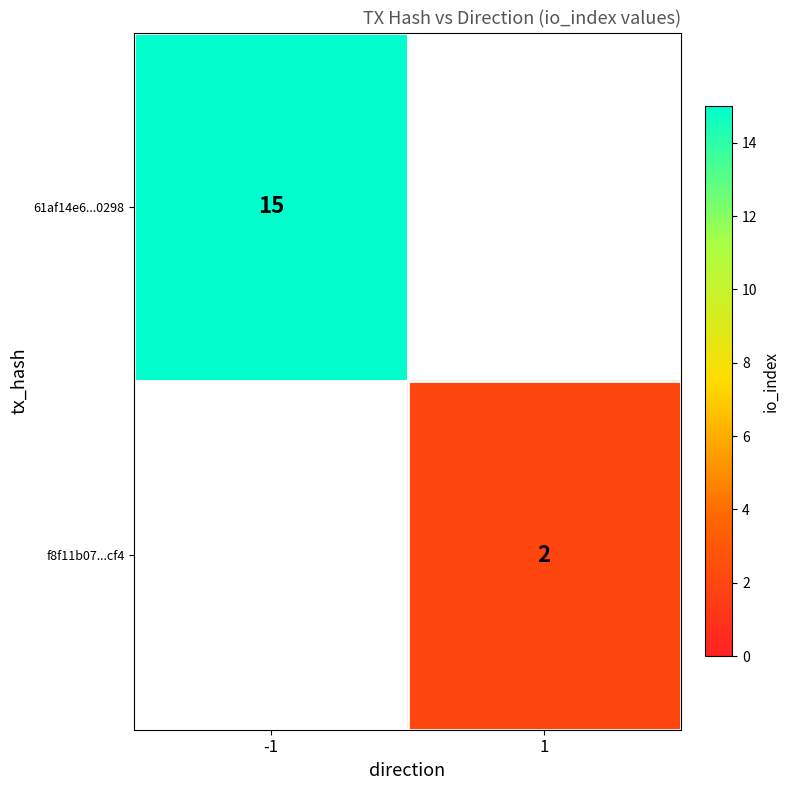

How many series are shown in this chart?

2